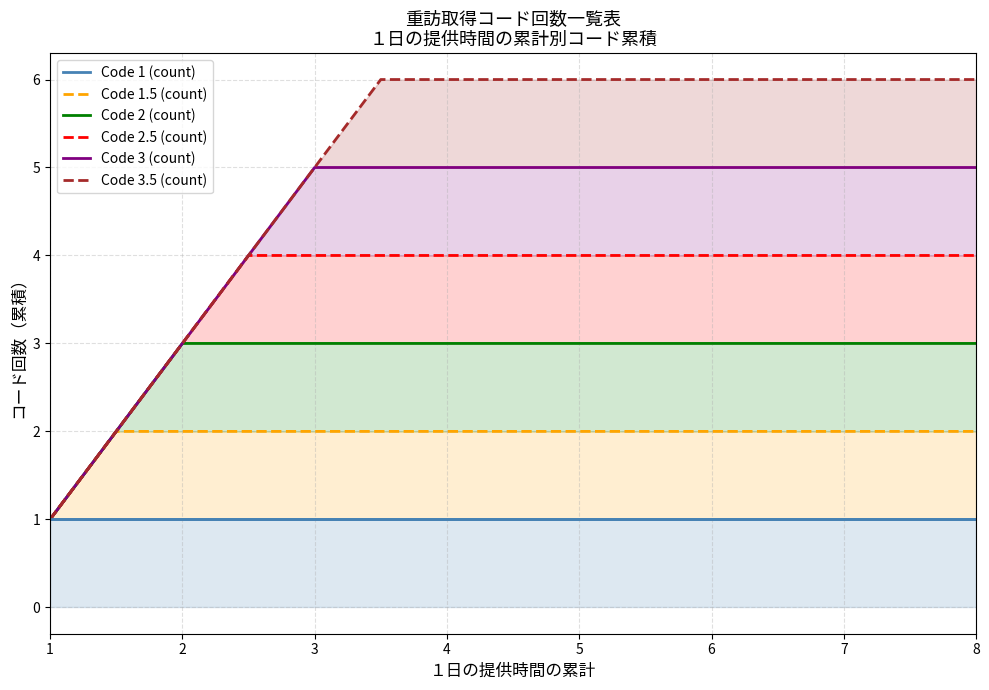

What is the minimum value for Code 3 (count)?

1